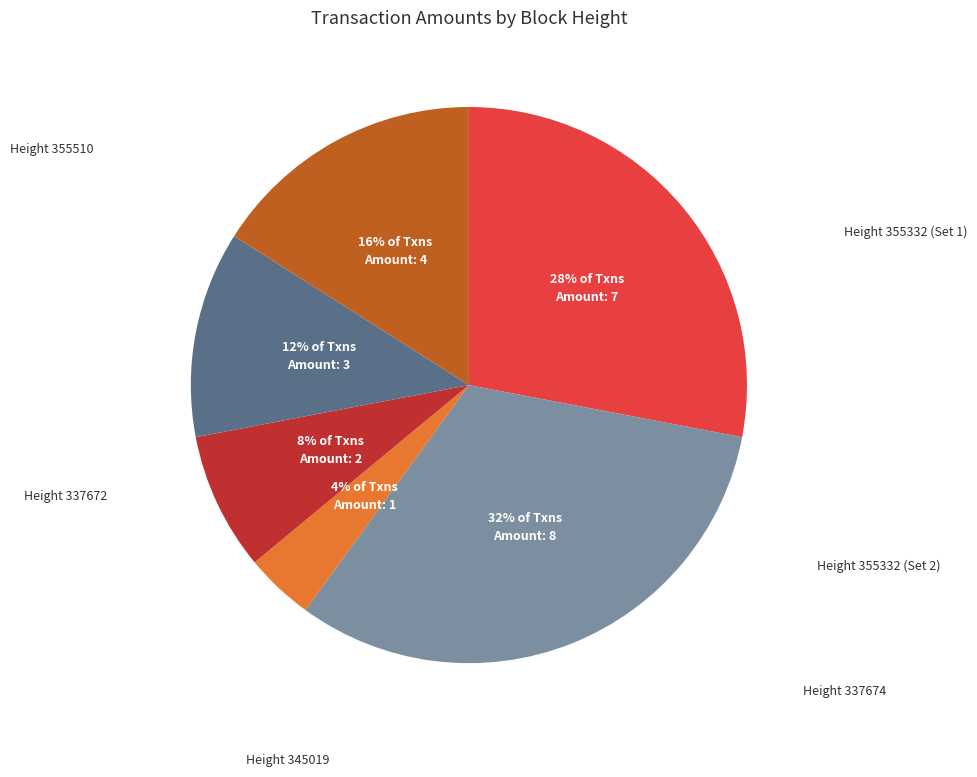

To the nearest percent, what is the average slice percentage?

17%